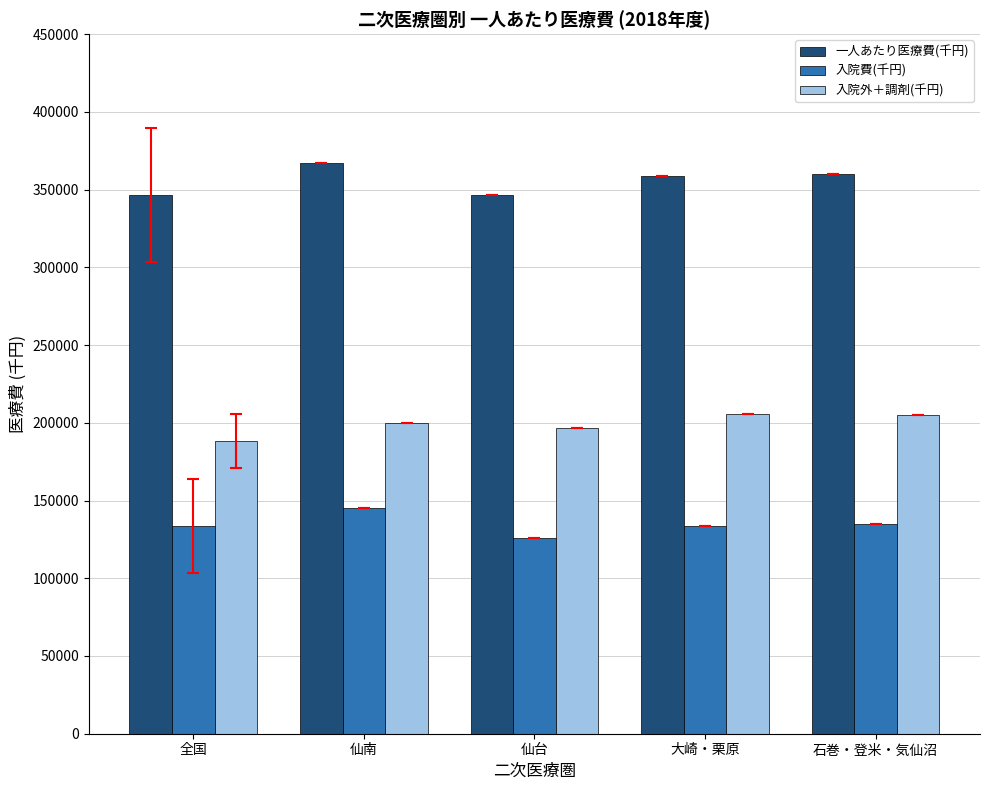

What is the total value across all series at 大崎・栗原?

697885.9